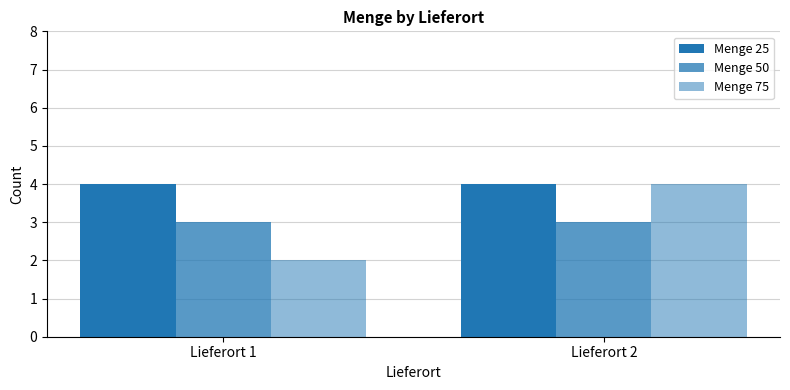

Reading right to left, transcribe all the data shown in this chart.

Menge 25: Lieferort 2=4	Lieferort 1=4
Menge 50: Lieferort 2=3	Lieferort 1=3
Menge 75: Lieferort 2=4	Lieferort 1=2